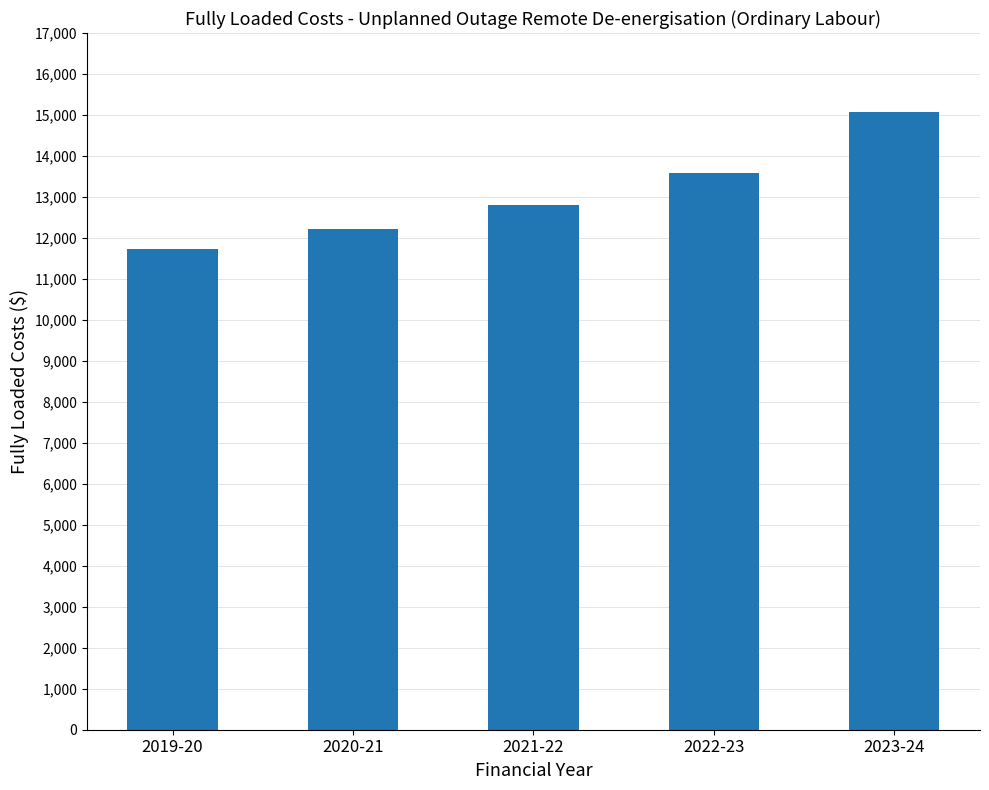

Does the chart contain any negative values?

No